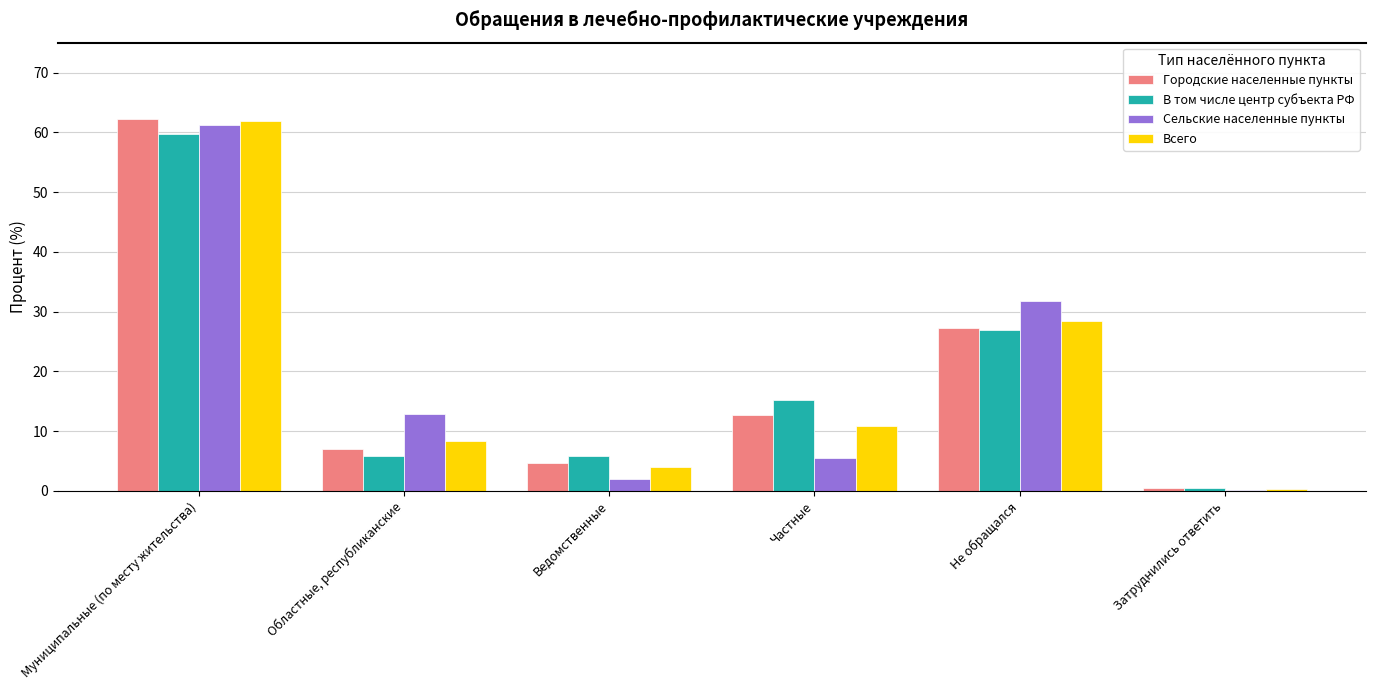

Reading left to right, extract all data points from this chart.

Городские населенные пункты: 62.2	6.9	4.7	12.7	27.3	0.4
В том числе центр субъекта РФ: 59.7	5.8	5.8	15.2	26.9	0.6
Сельские населенные пункты: 61.2	12.9	2.0	5.6	31.8	0.2
Всего: 61.9	8.4	4.0	10.9	28.4	0.4